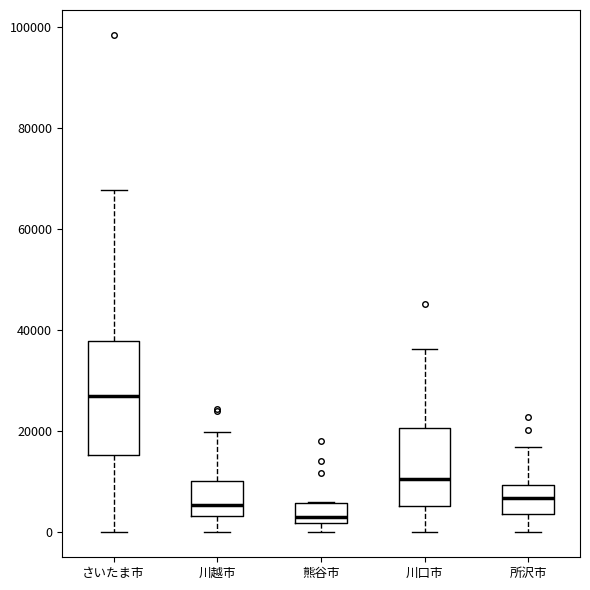

Where is the upper edge of the box for 所沢市 on the y-axis? The values are not printed on the chart, so give them approximately, as read against the axis.

10000